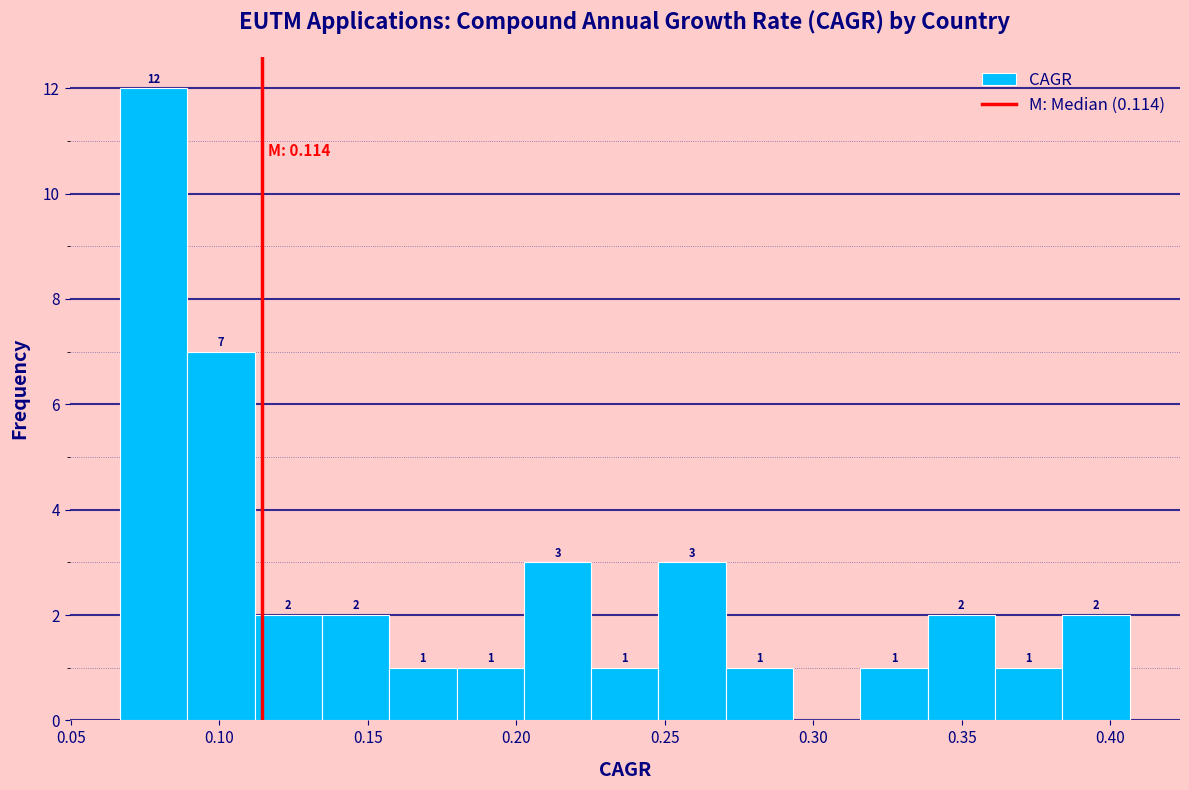

Over which range of the x-axis is the bar tallest?

0.065 to 0.090